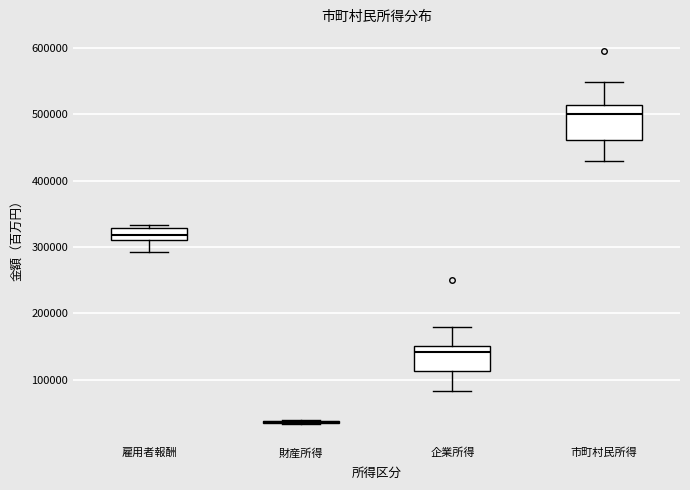

Where is the lower edge of the box for 市町村民所得 on the y-axis? The values are not printed on the chart, so give them approximately, as read against the axis.

460000